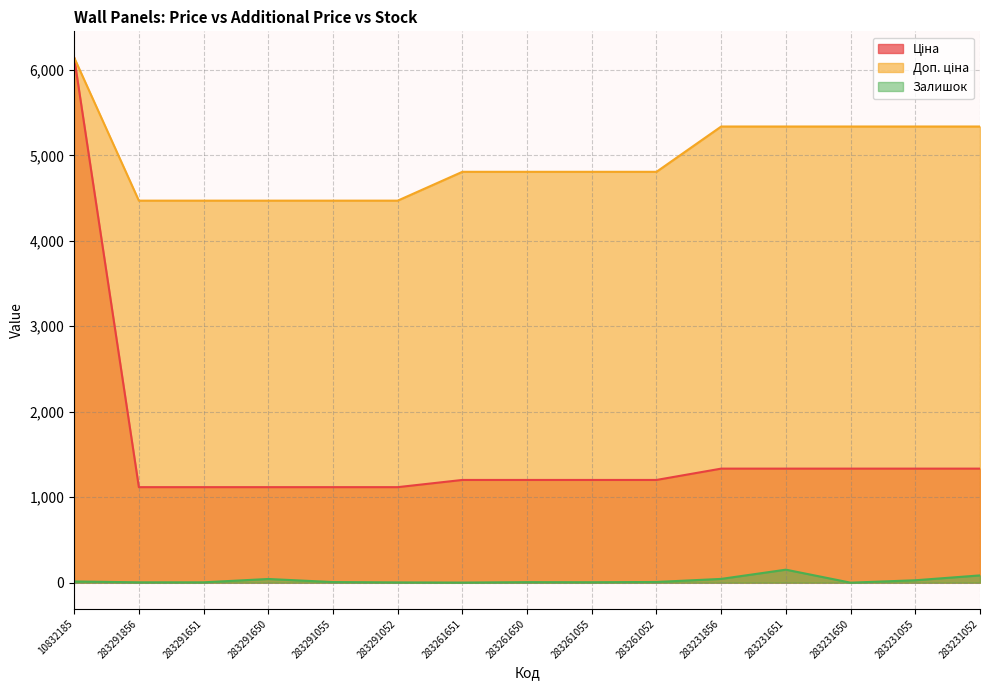

Which has a higher value, 283291052 or 283261651?

283261651